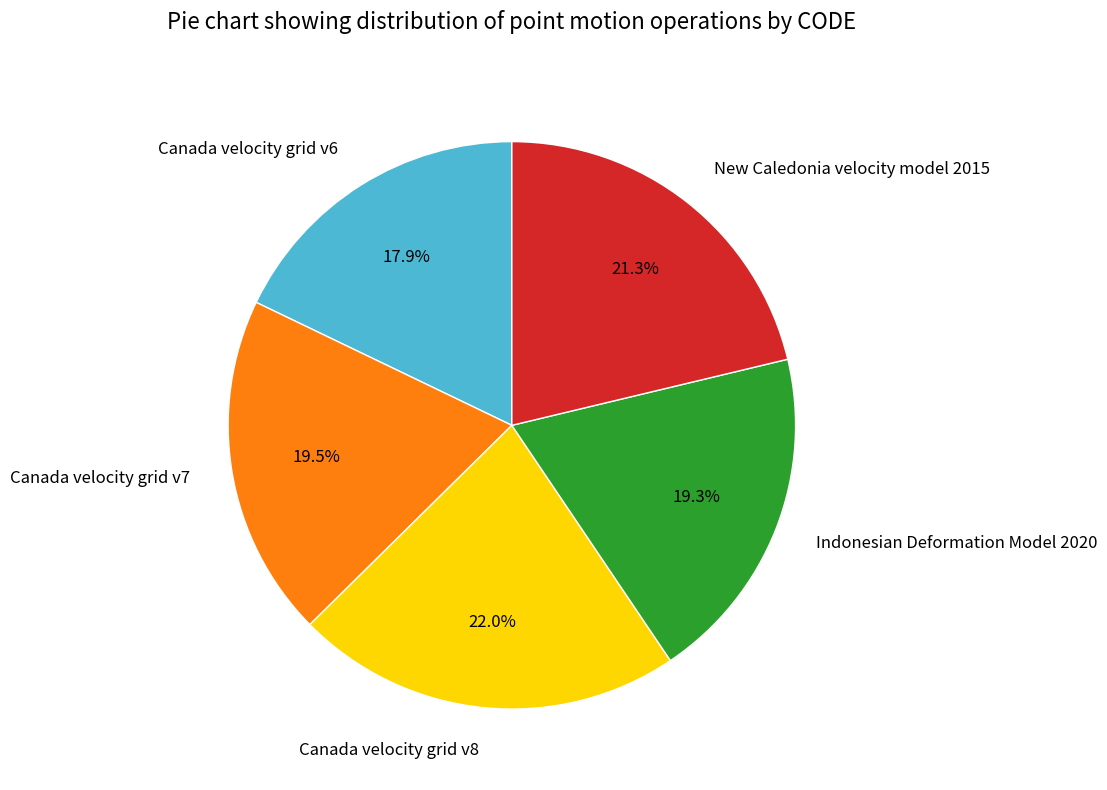

Is it true that Canada velocity grid v7 is 33% of the pie?

False